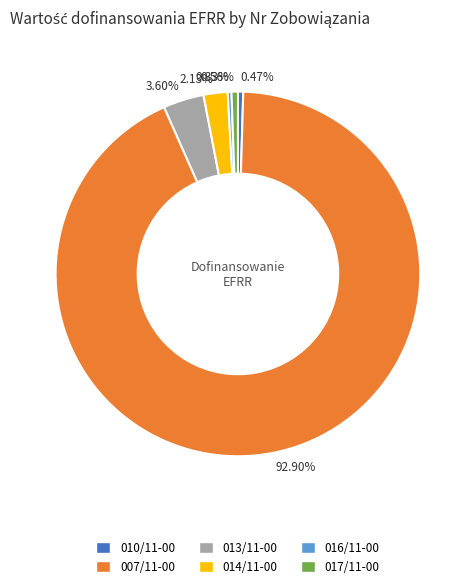

Count the number of slices in the pie.

6